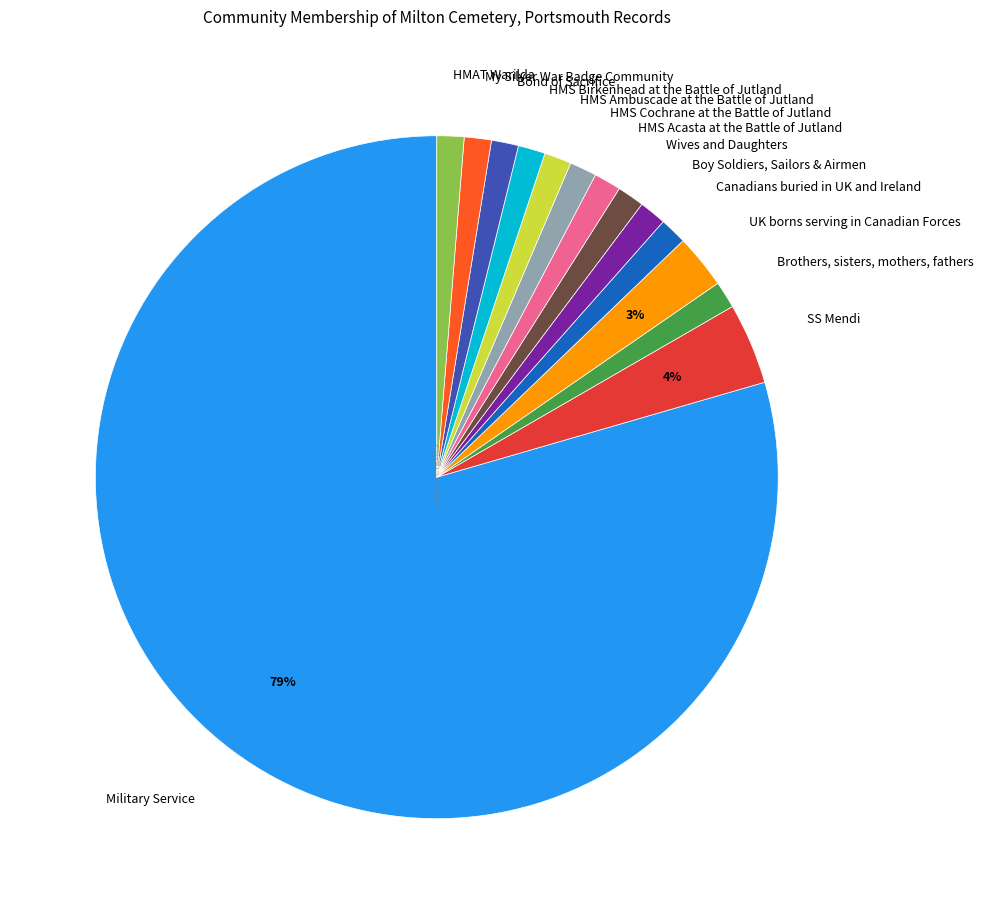

Is it true that HMS Birkenhead at the Battle of Jutland is 1% of the pie?

True